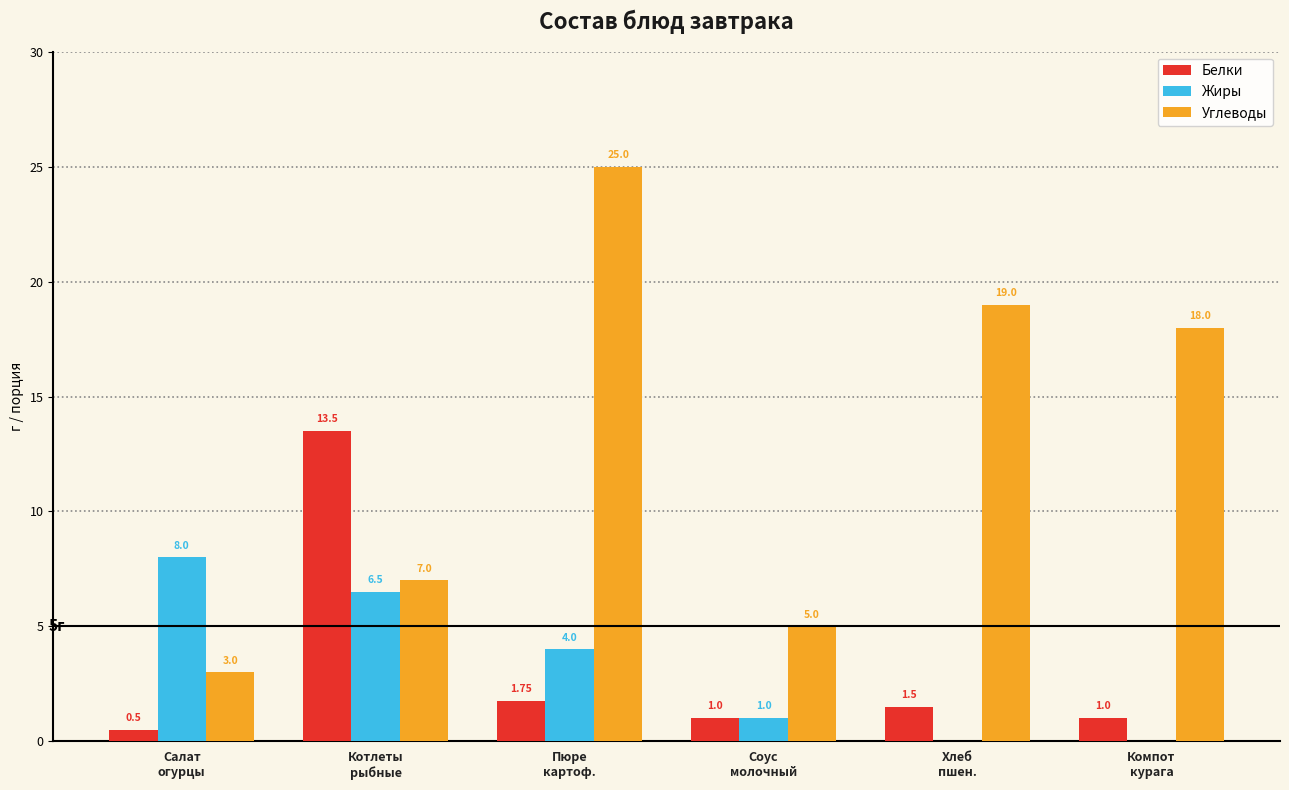

Does the chart contain stacked bars?

No